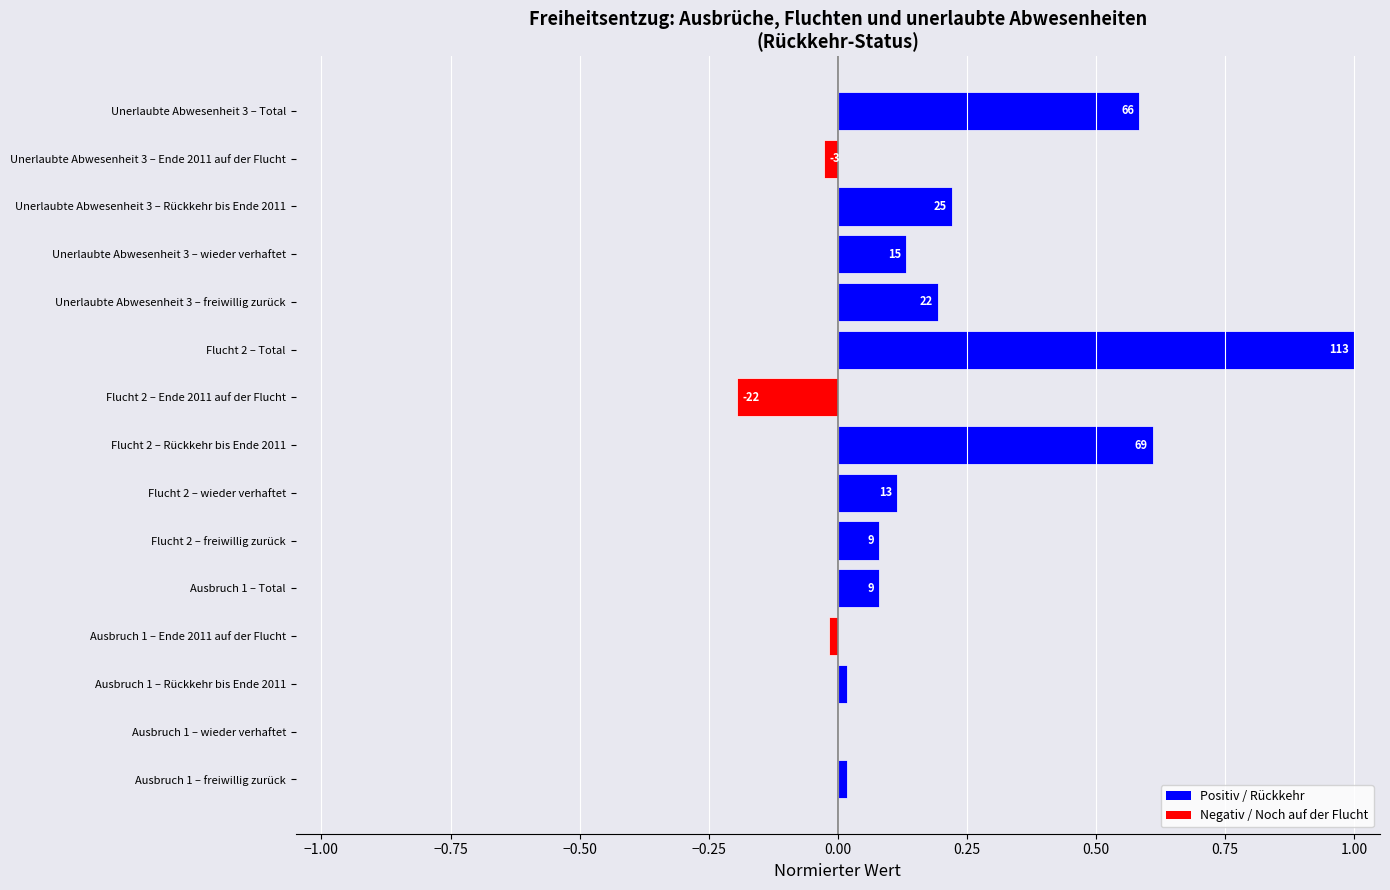

Does the chart contain stacked bars?

No